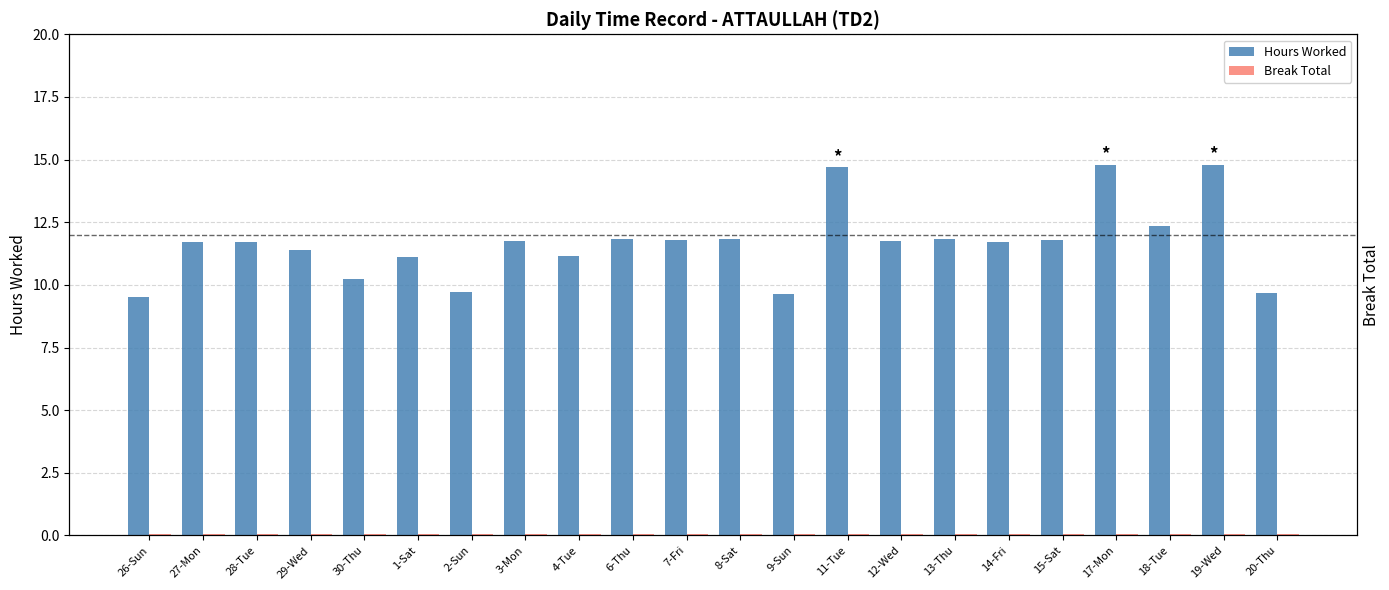

At how many categories does at least one series exceed 11?

17